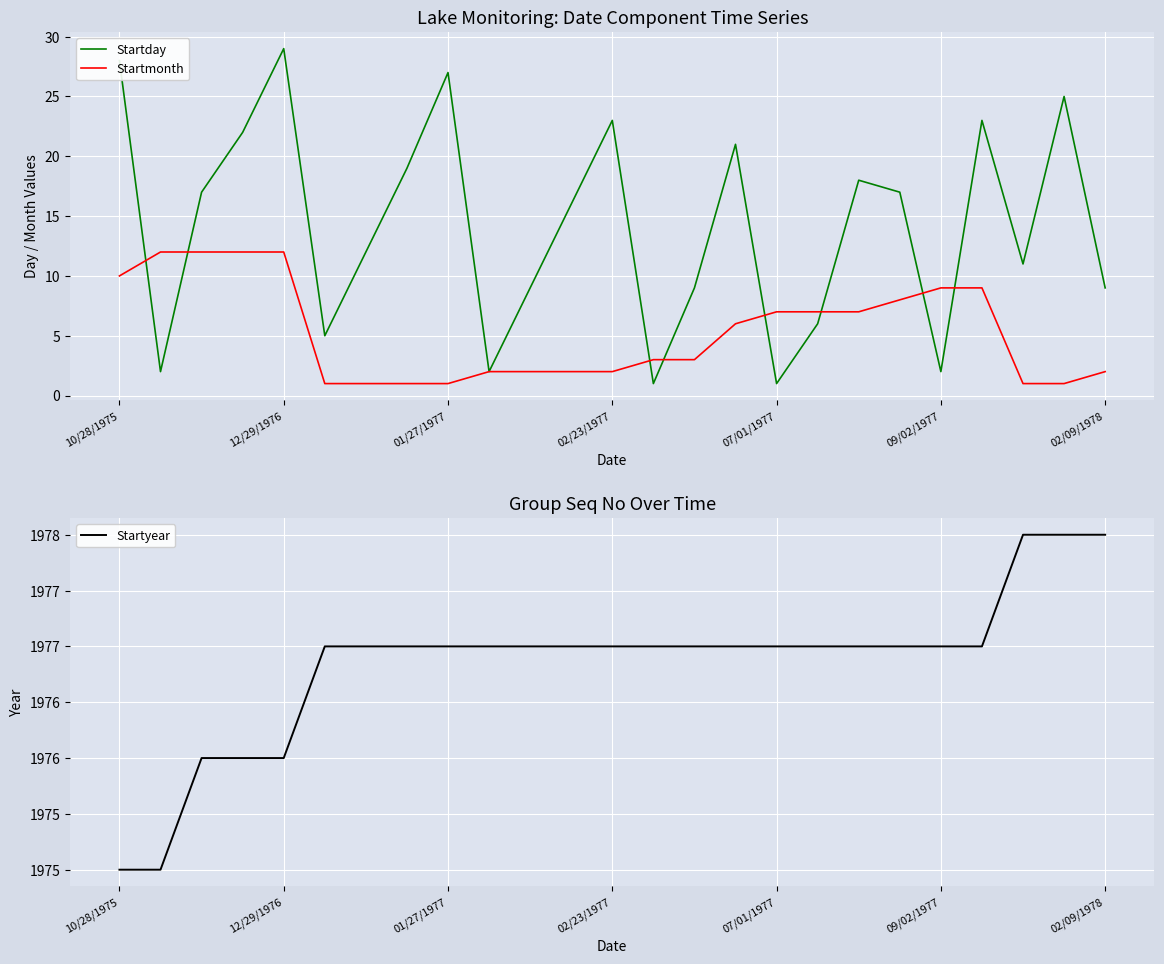

At how many categories does at least one series exceed 97?

25